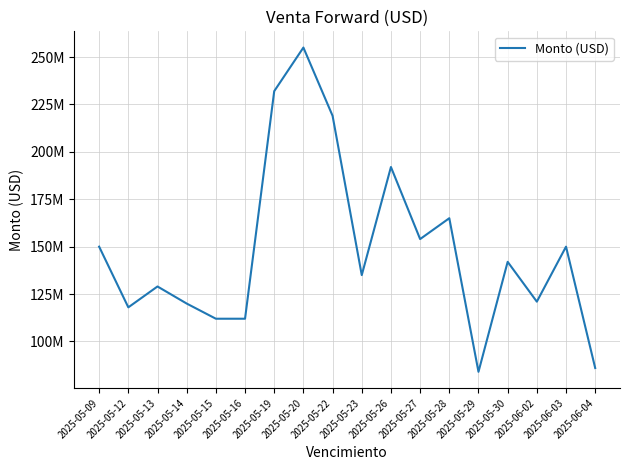

Does the chart display data point markers on the line(s)?

No